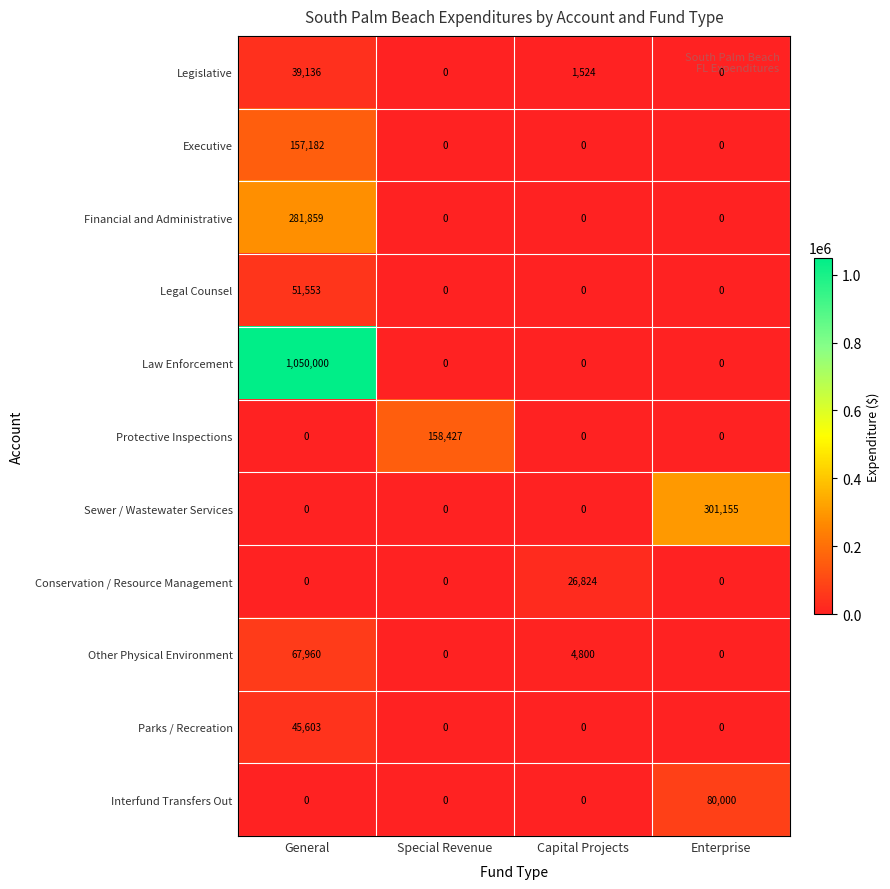

What is the average value of the Legislative series?

10165